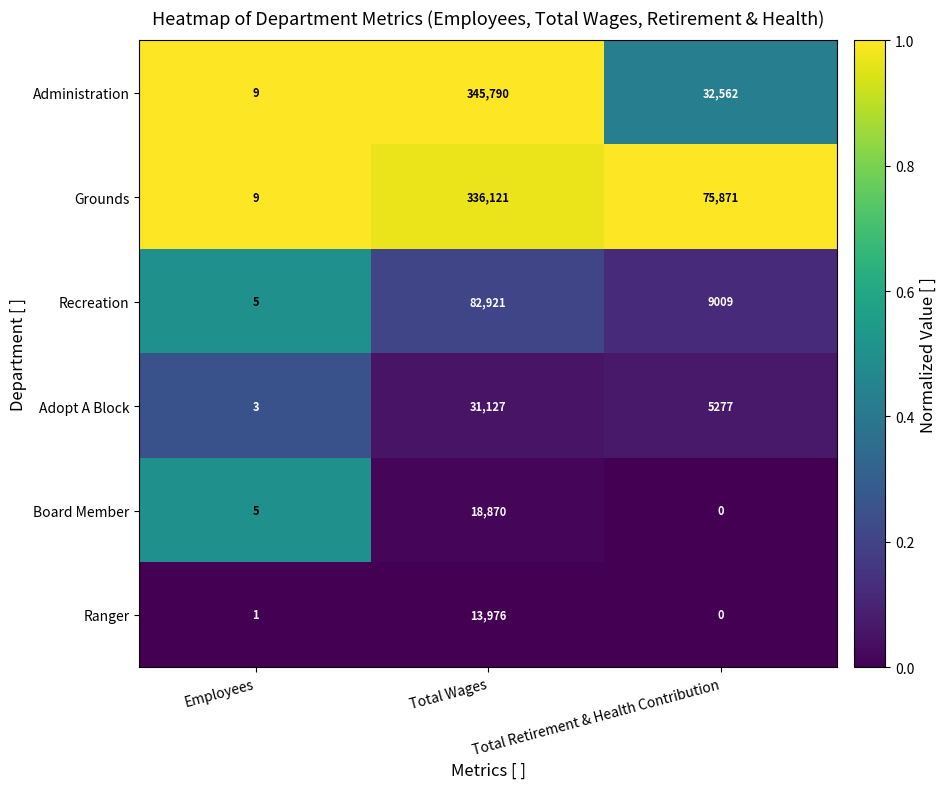

What is the greatest value displayed?

345790